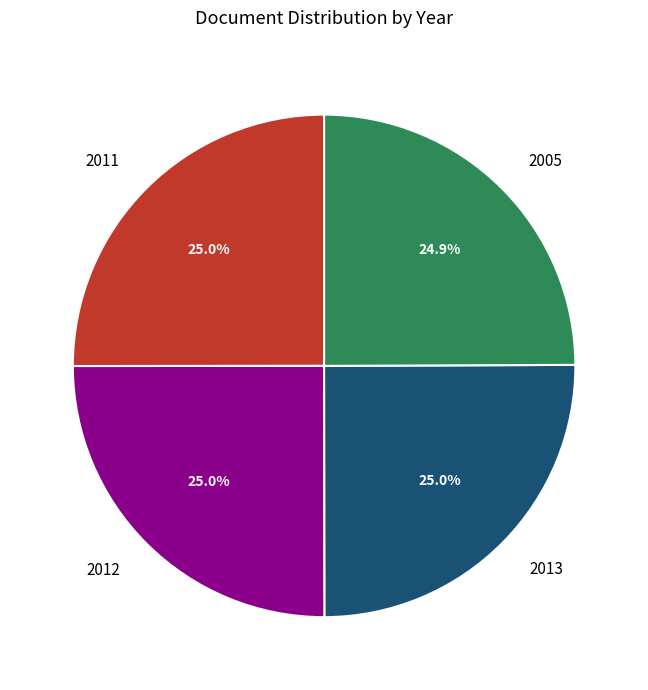

Is 2013 the majority of the pie?

No